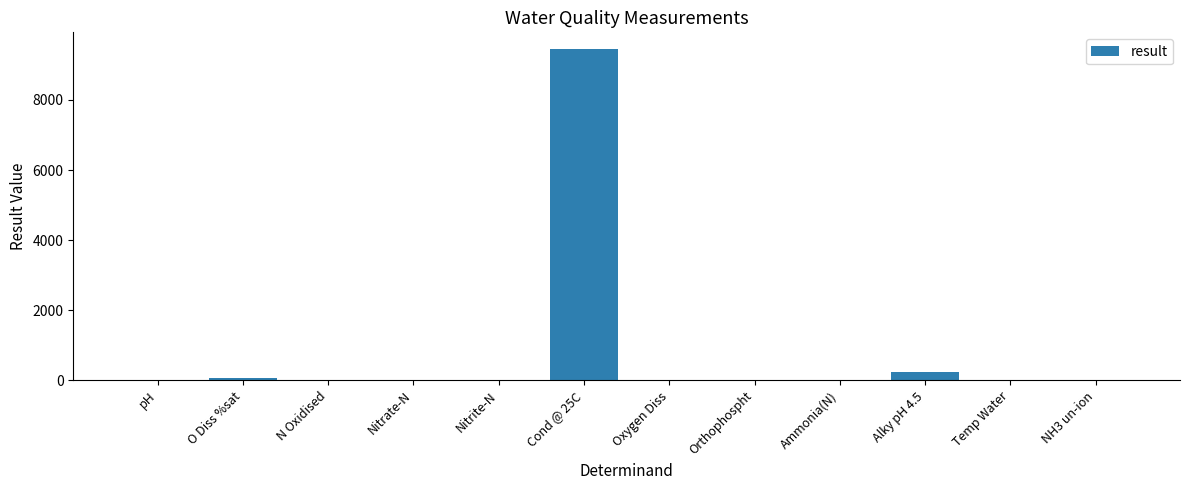

What is the change in value from pH to N Oxidised?

-7.3